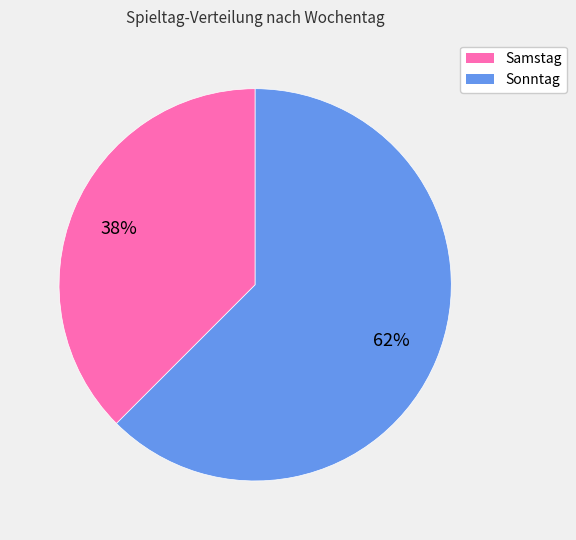

Is there a majority slice in this chart?

Yes